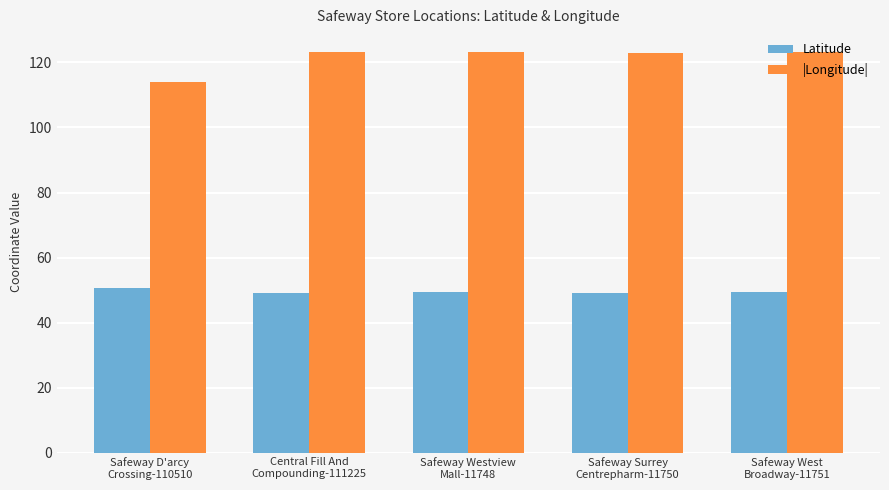

What is the label of the 4th bar from the right?

Central Fill And
Compounding-111225